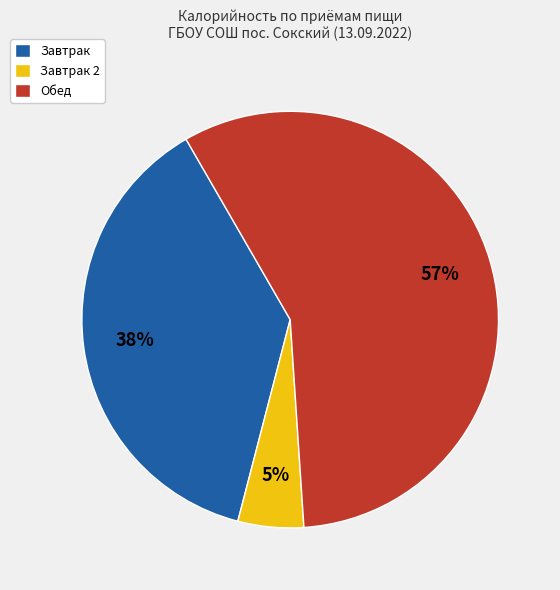

Which has a higher value, Обед or Завтрак?

Обед